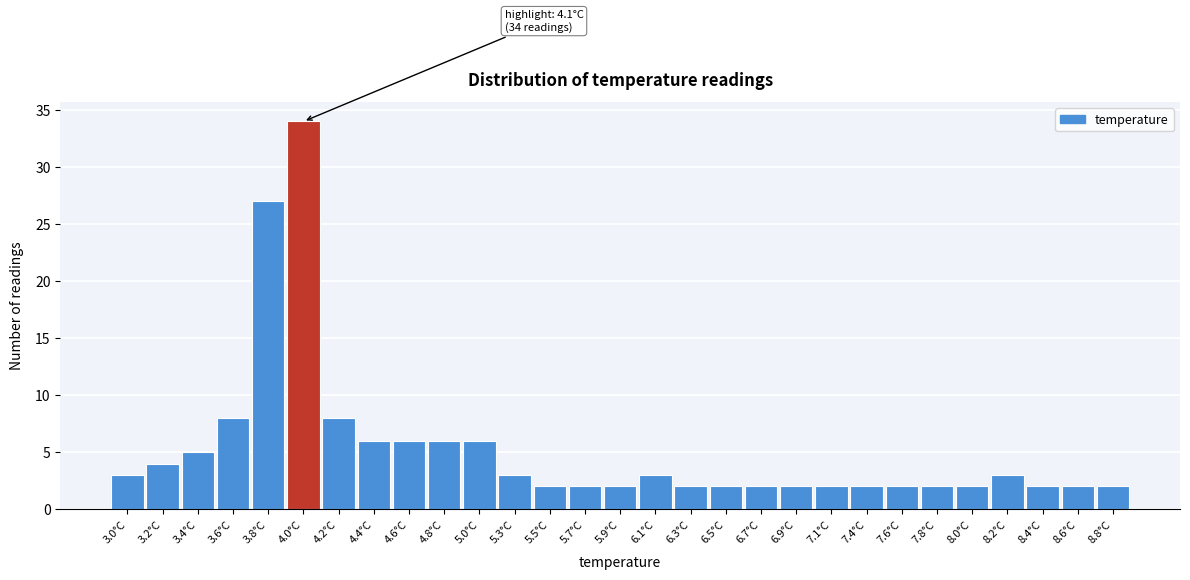

Reading right to left, extract all data points from this chart.

2	2	2	3	2	2	2	2	2	2	2	2	2	3	2	2	2	3	6	6	6	6	8	34	27	8	5	4	3